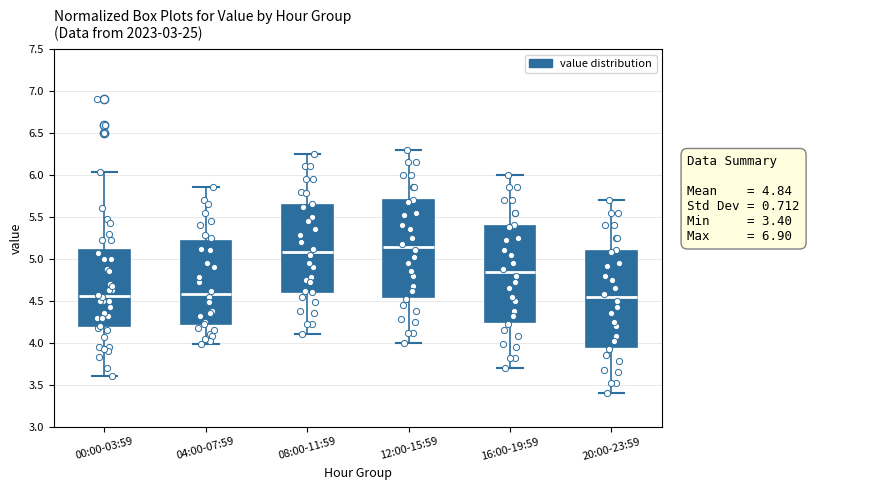

Where does the lower whisker of the box for 00:00-03:59 end on the y-axis? The values are not printed on the chart, so give them approximately, as read against the axis.

3.60